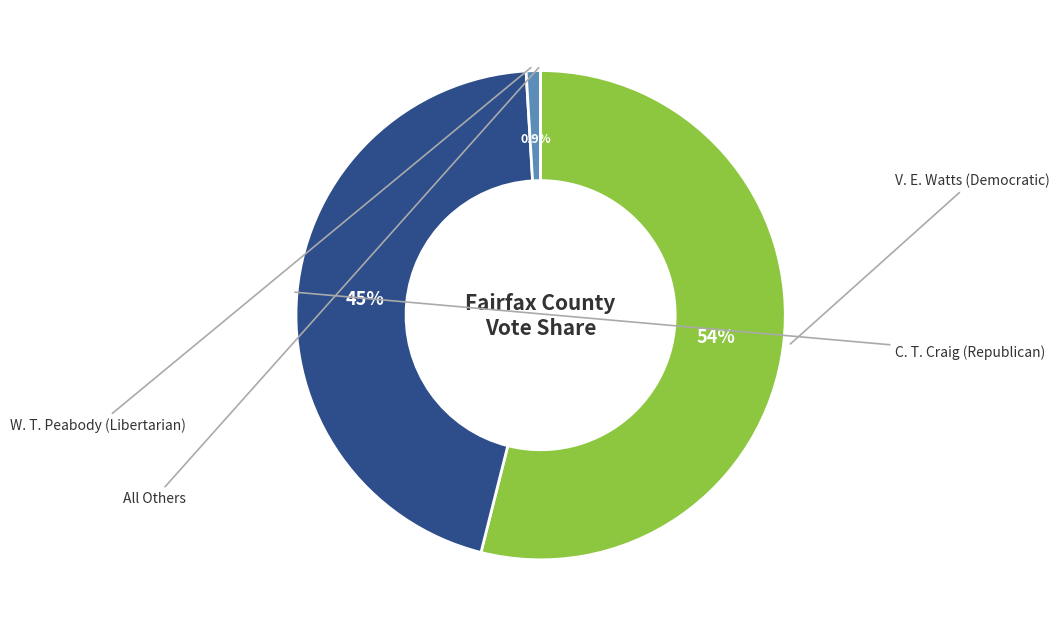

Is there a majority slice in this chart?

Yes